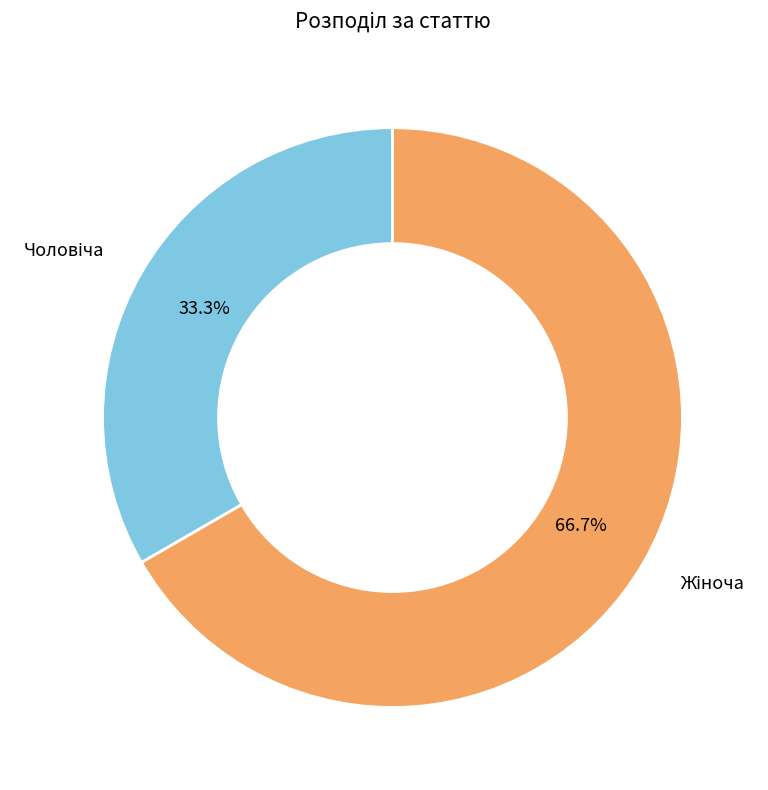

Is there a majority slice in this chart?

Yes